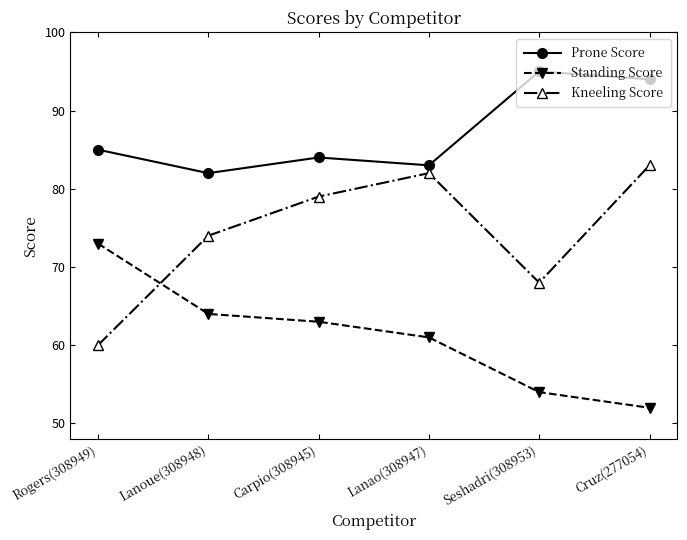

How many intersections are there between Kneeling Score and Standing Score?

1